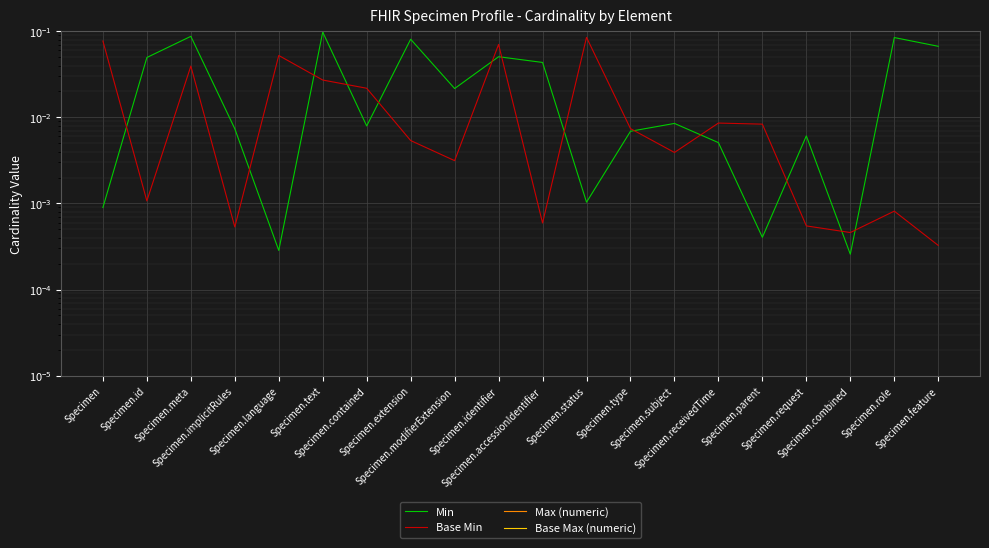

What is the difference between the maximum and minimum values in the Base Max (numeric) series?

0.1